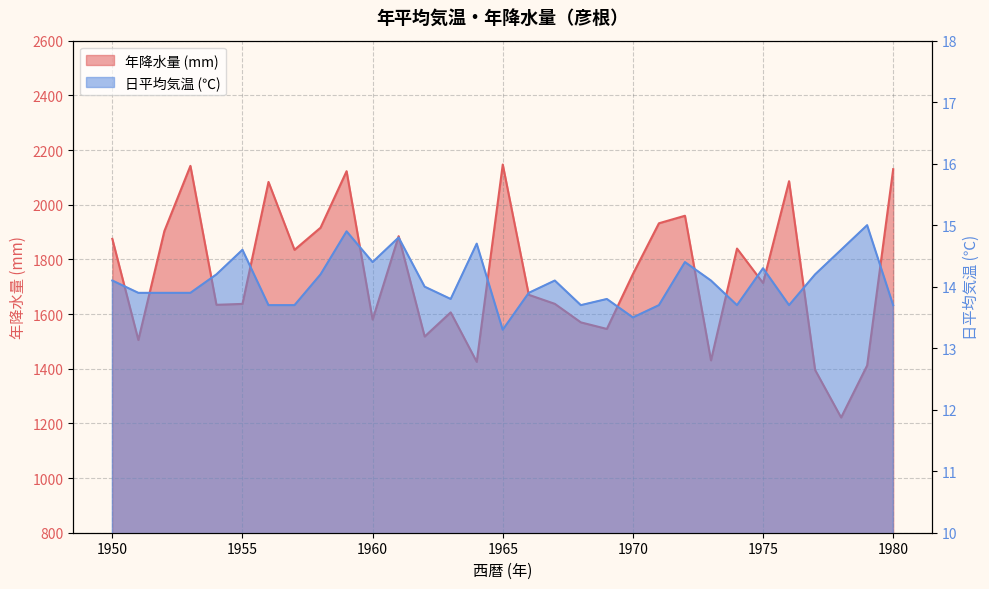

True or false: 日平均気温 has more than 0 interior local peaks.

True